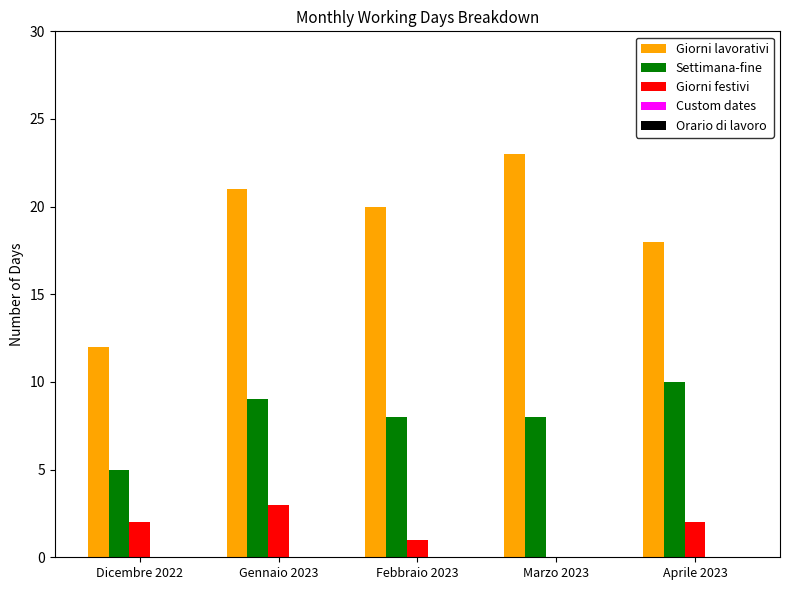

Which series changed the most between Dicembre 2022 and Gennaio 2023?

Giorni lavorativi